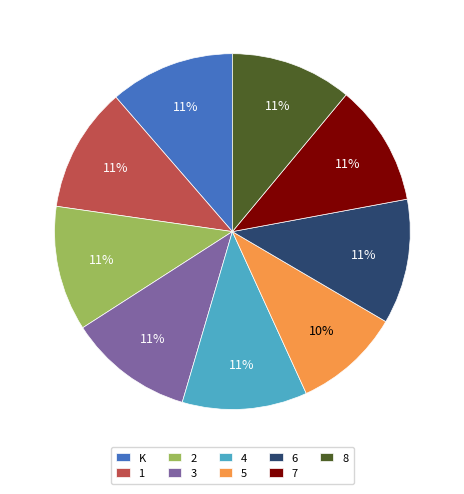

The 8 slice represents 11% of the pie. True or false?

True